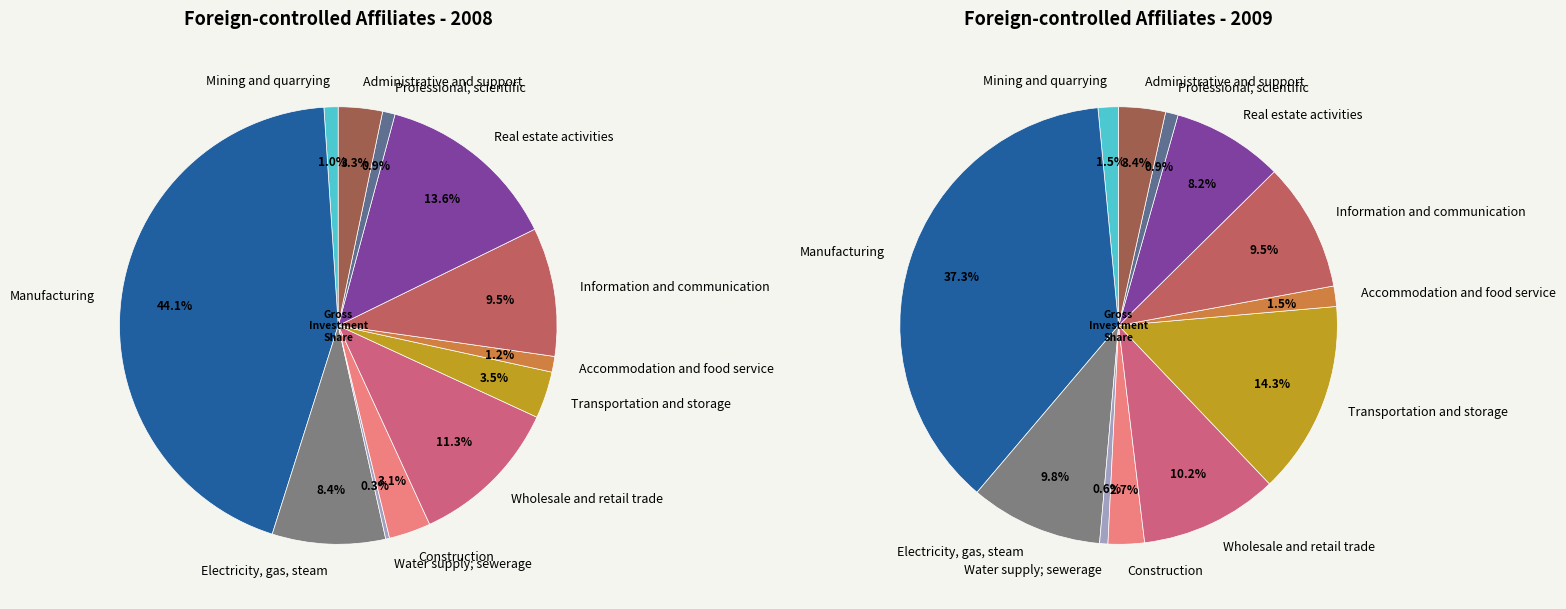

Approximately how many times larger is the value at Construction compared to Professional, scientific?

3.3